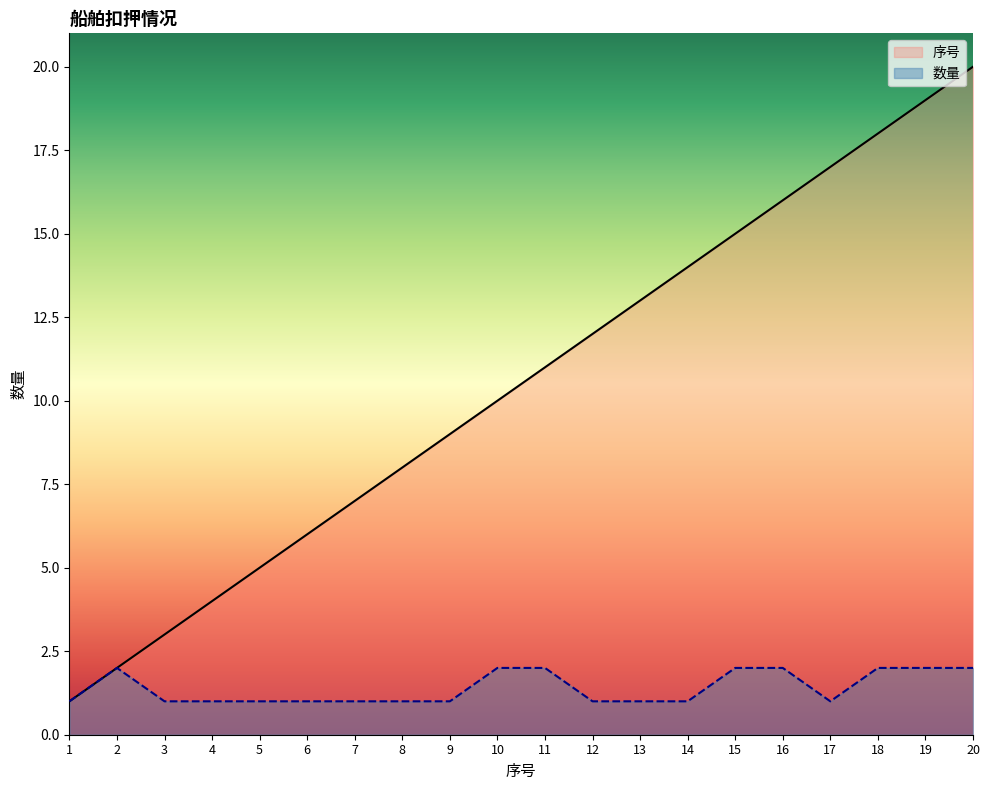

What is the greatest value displayed?

20